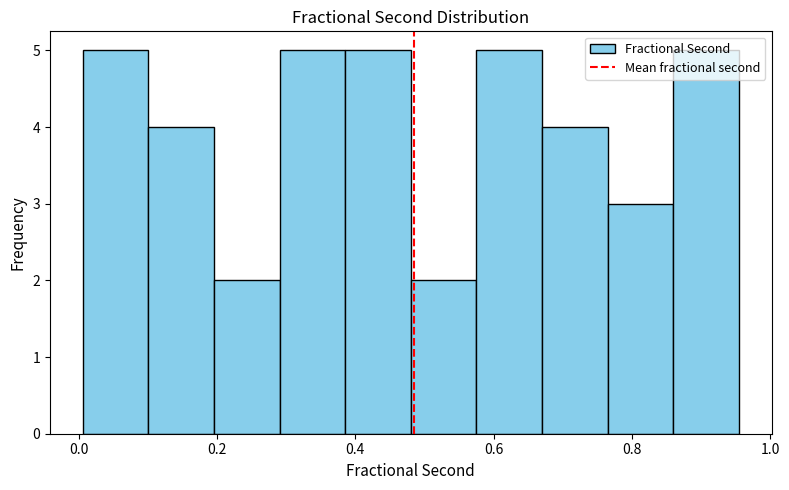

How tall is the bar that spans 0.68 to 0.76 on the x-axis? Neither the bar edges nor the heights are printed on the chart, so give them approximately, as read against the axes.

4